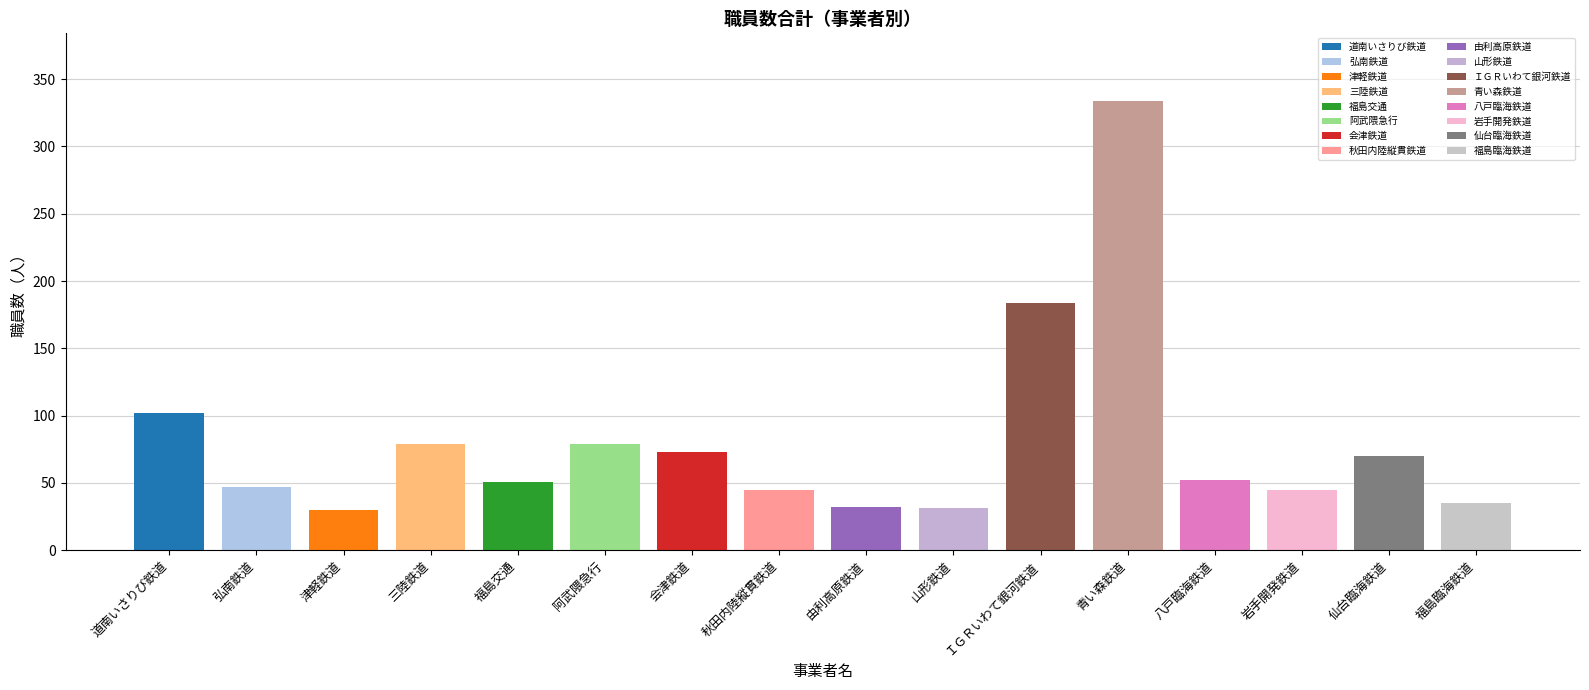

What is the sum of all values?

1289